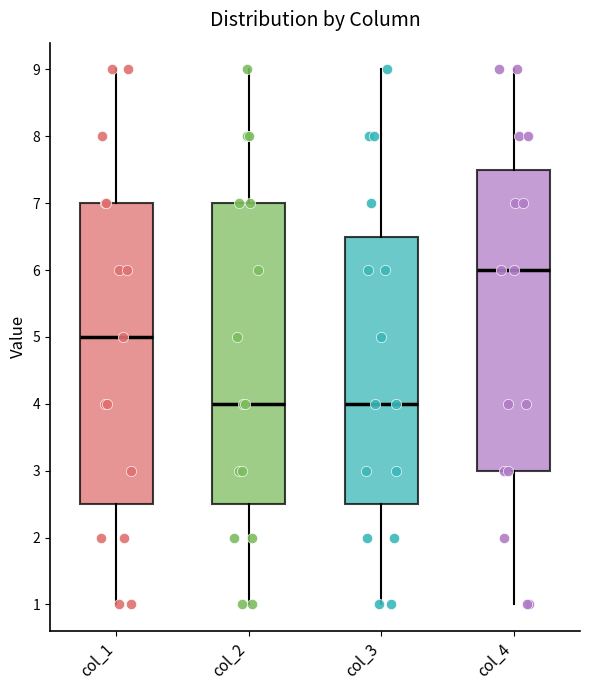

Where is the lower edge of the box for col_3 on the y-axis? The values are not printed on the chart, so give them approximately, as read against the axis.

2.5